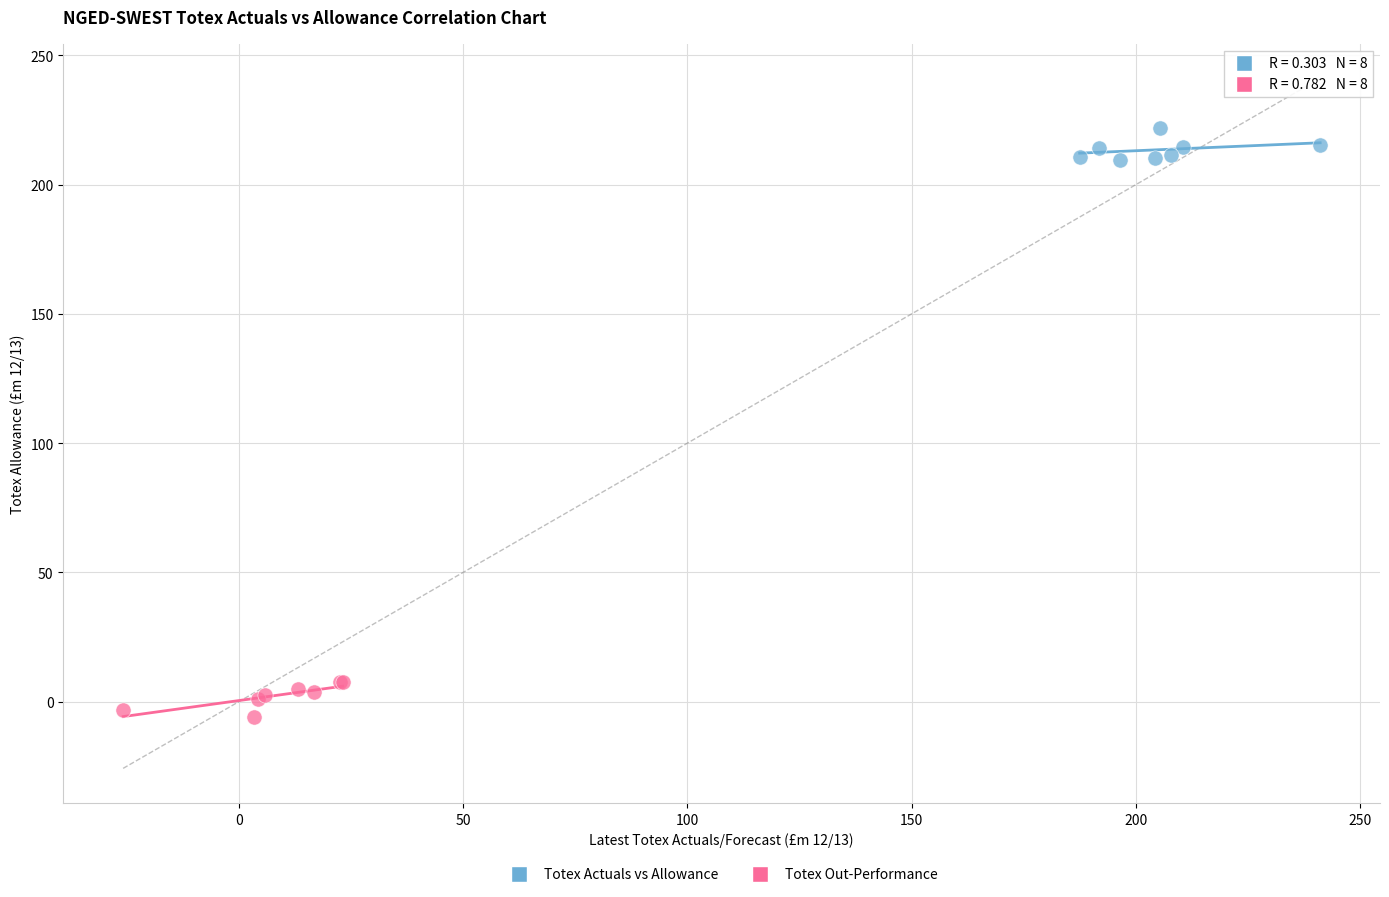

Which series reaches the maximum Y coordinate?

Totex Actuals vs Allowance